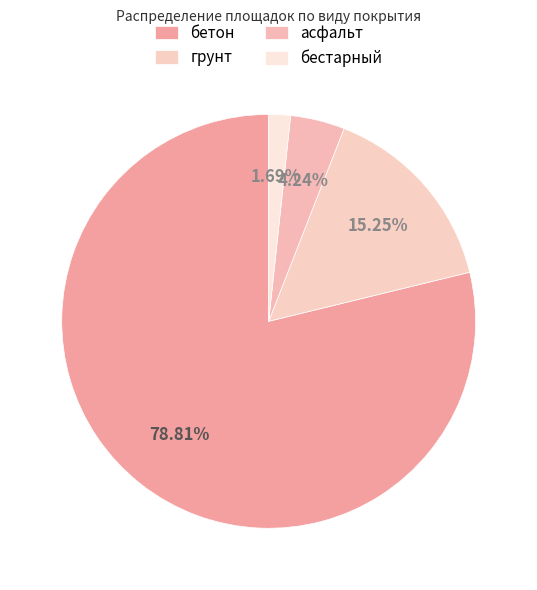

What percentage is the бестарный slice, to the nearest percent?

2%